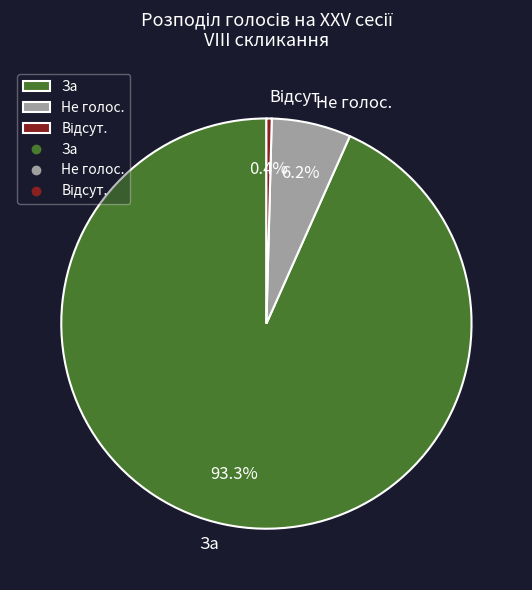

To the nearest percent, what is the average slice percentage?

33%